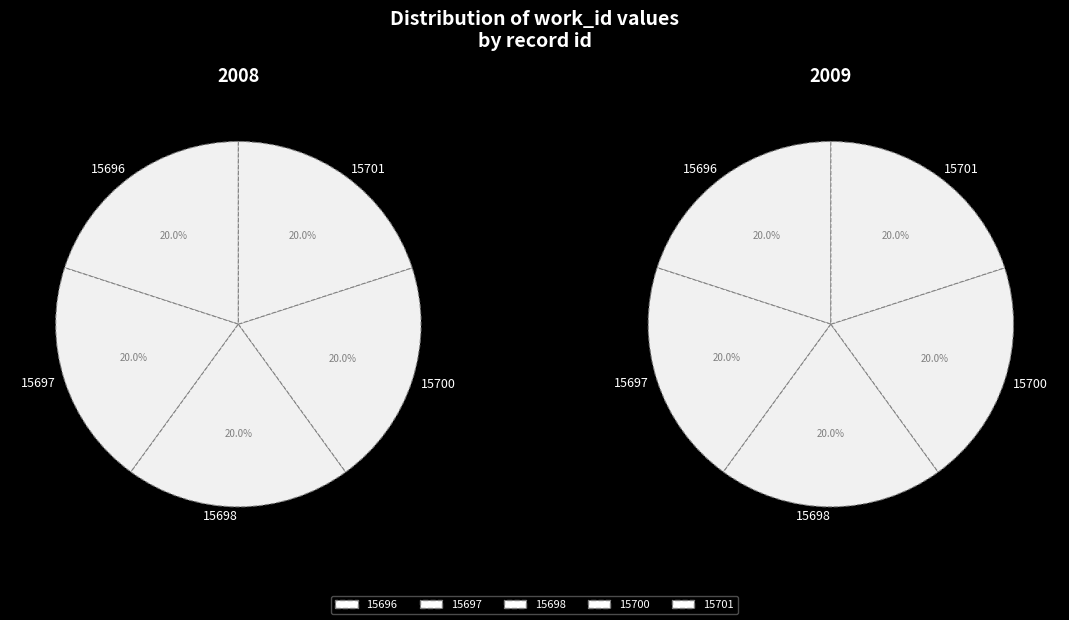

To the nearest percent, what is the average slice percentage?

20%